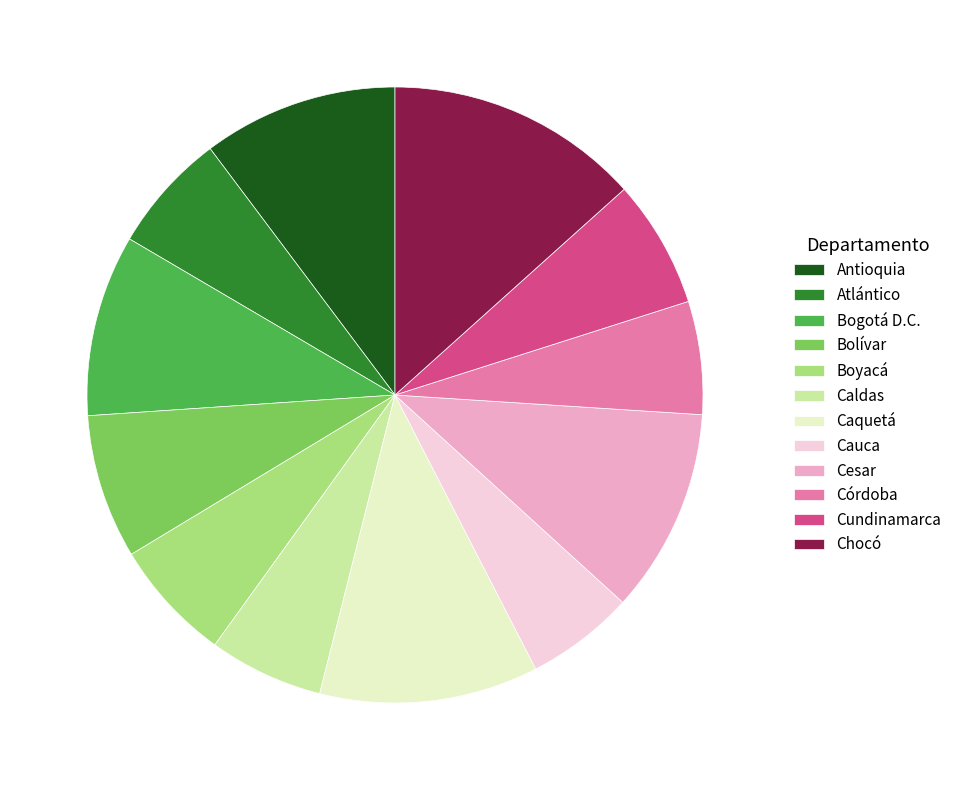

Do Córdoba and Cauca together represent more than half of the pie?

No